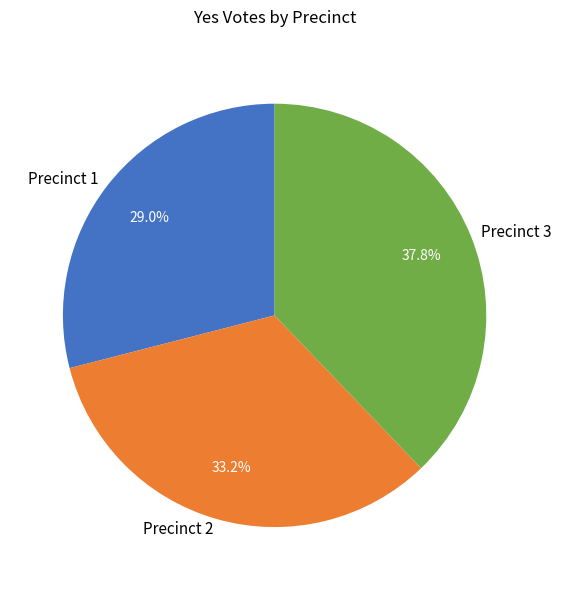

Does Precinct 1 represent more than half of the total?

No